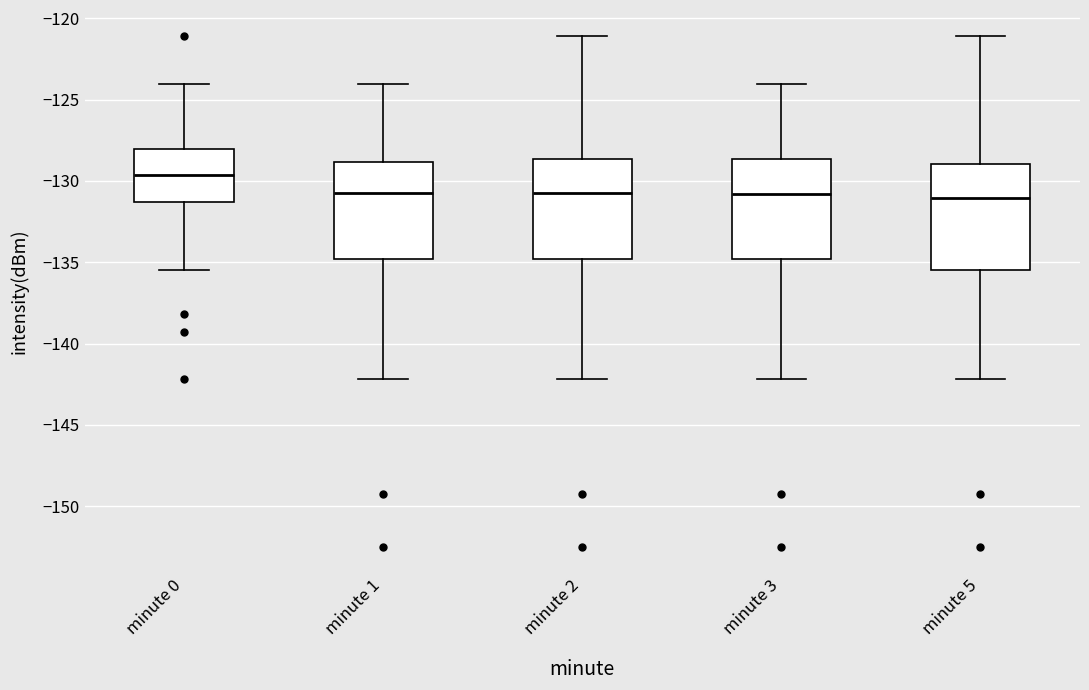

Reading left to right, read every box against the y-axis: the position of its median line, the range the box covers, and the ends of its whiskers. The values are not printed on the chart, so give them approximately, as read against the axis.

minute 0: median -129.5, box -131.5 to -128.0, whiskers -135.5 to -124.0
minute 1: median -130.5, box -135.0 to -129.0, whiskers -142.0 to -124.0
minute 2: median -130.5, box -135.0 to -128.5, whiskers -142.0 to -121.0
minute 3: median -131.0, box -135.0 to -128.5, whiskers -142.0 to -124.0
minute 5: median -131.0, box -135.5 to -129.0, whiskers -142.0 to -121.0